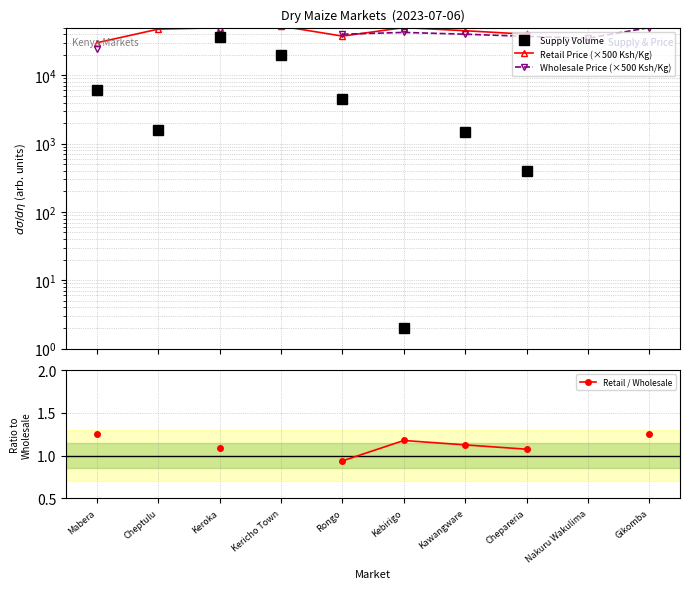

How many values in the Retail Price (×500 Ksh/Kg) series exceed 49765?

3